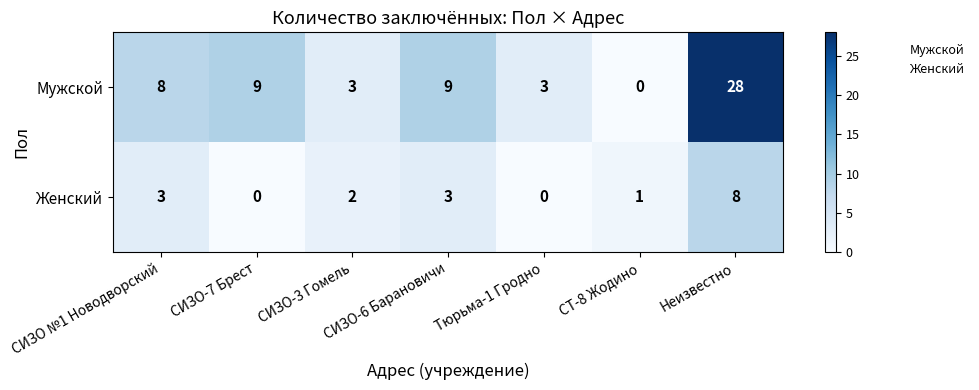

List the series in order of their overall mean, lowest first.

Женский, Мужской